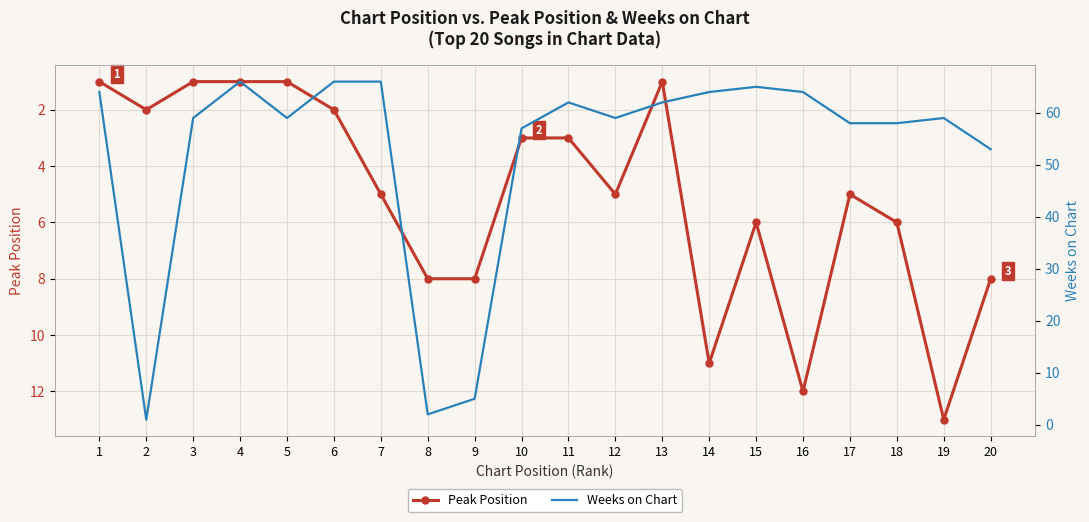

Between which two adjacent categories do Peak Position and Weeks on Chart first intersect?

1 and 2